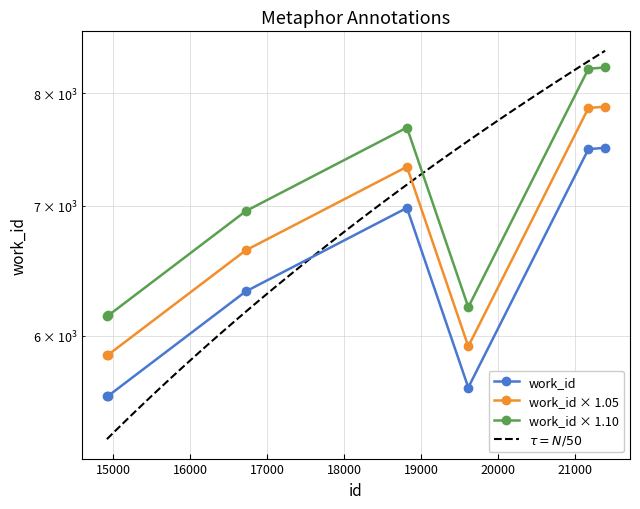

What is the change in value from 19616 to 21178?

+1844